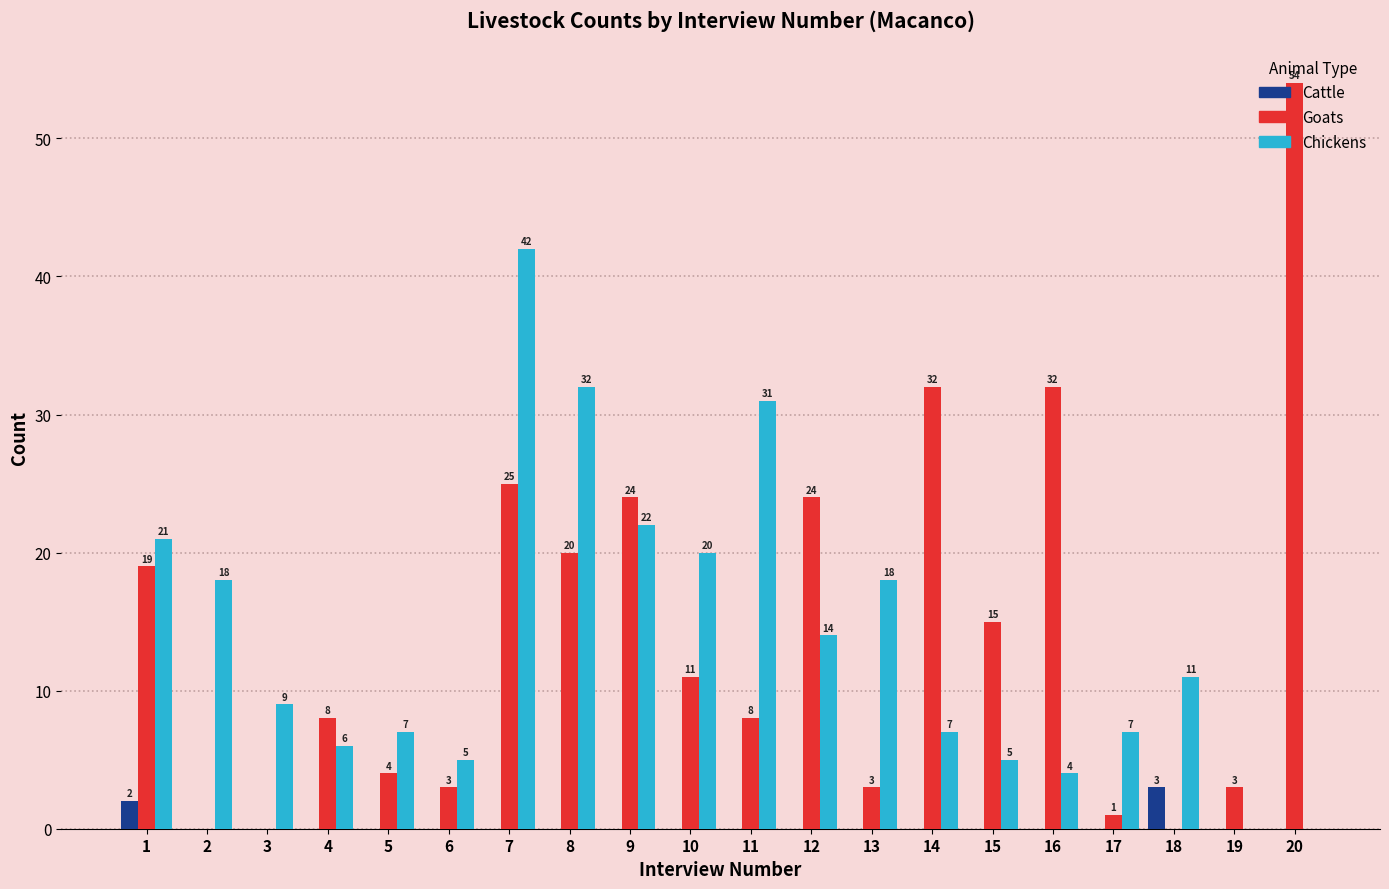

The value of Chickens at 10 is 31. True or false?

False